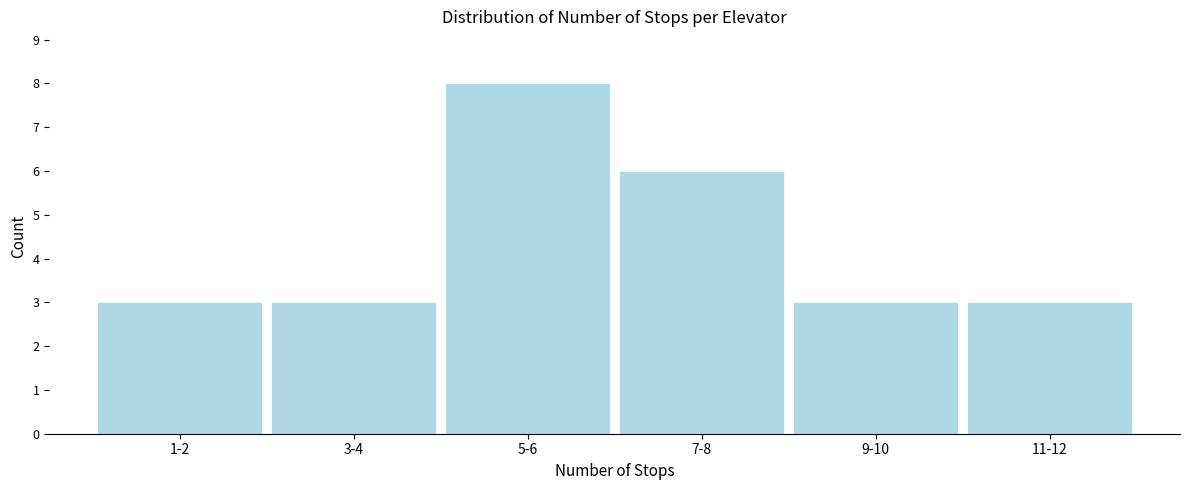

Reading left to right, list all the values displayed in this chart.

1-2=3	3-4=3	5-6=8	7-8=6	9-10=3	11-12=3